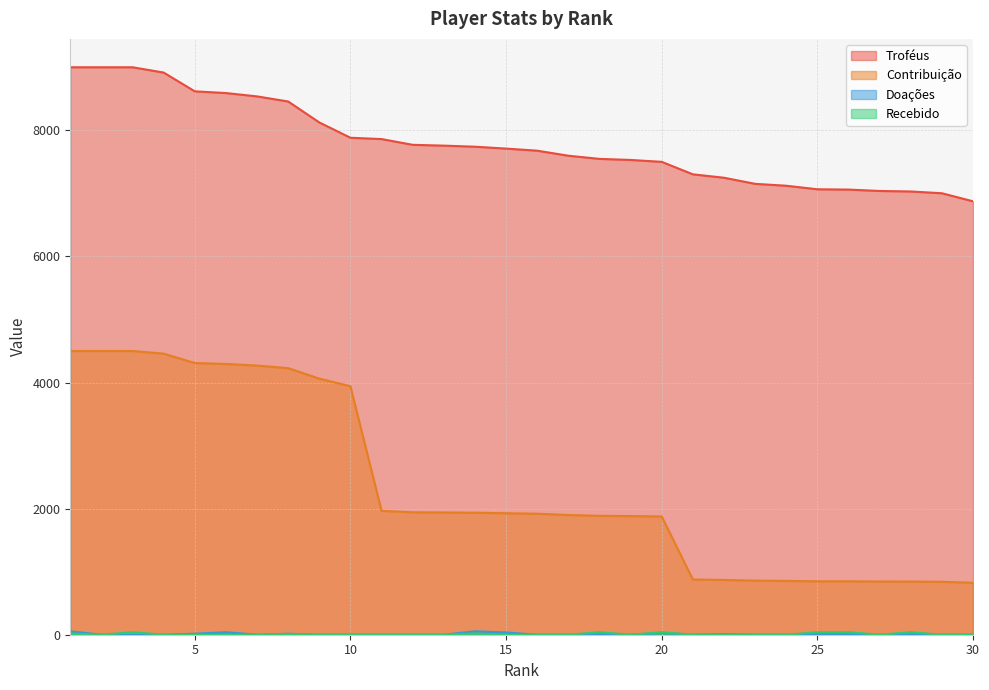

Which series has the widest spread of values?

Contribuição